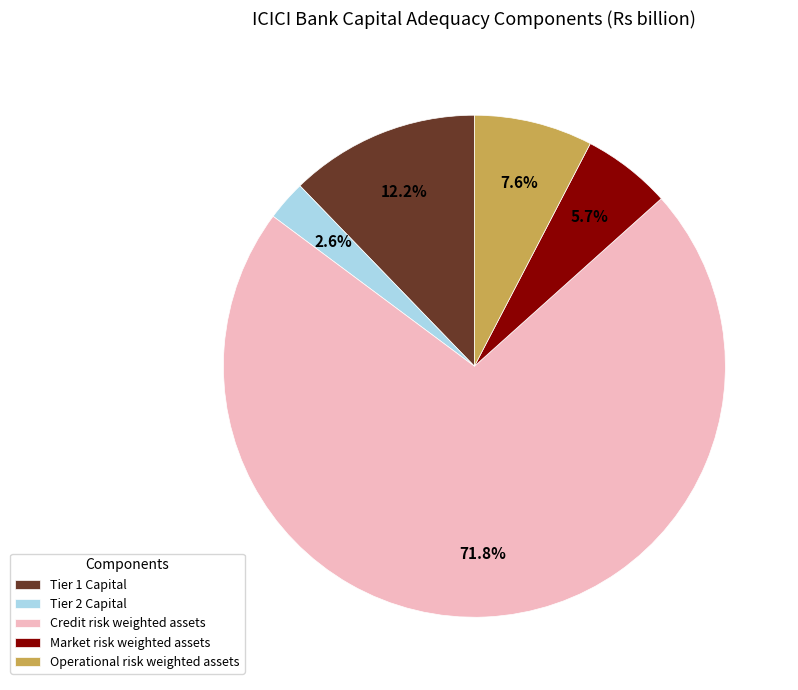

How much of the chart is everything except Tier 1 Capital?

87.8%